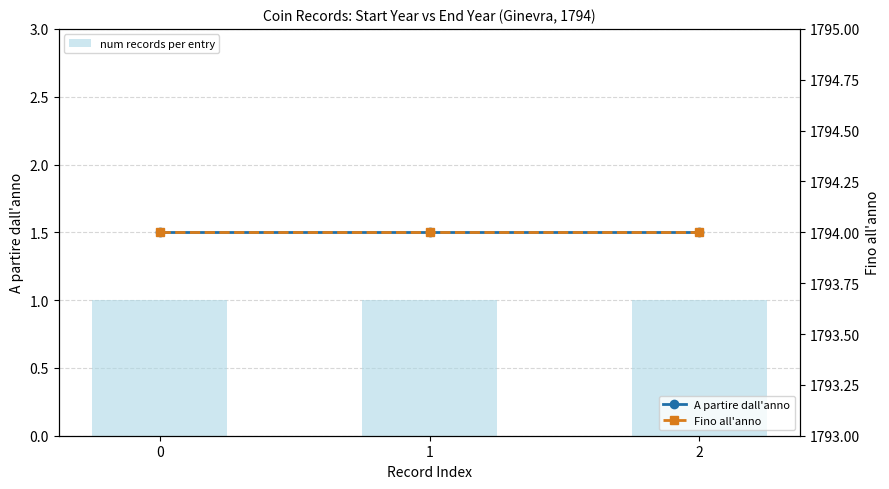

Count the number of data series in this chart.

3